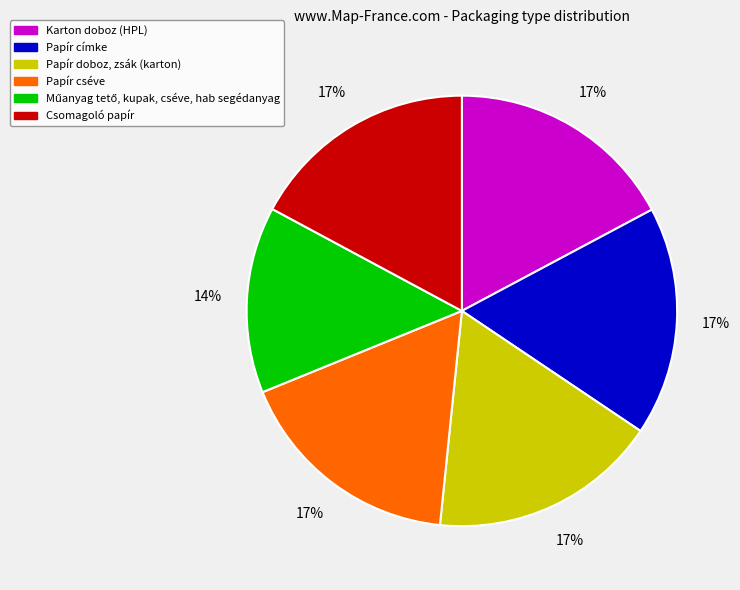

Is there any slice that represents more than half of the pie?

No